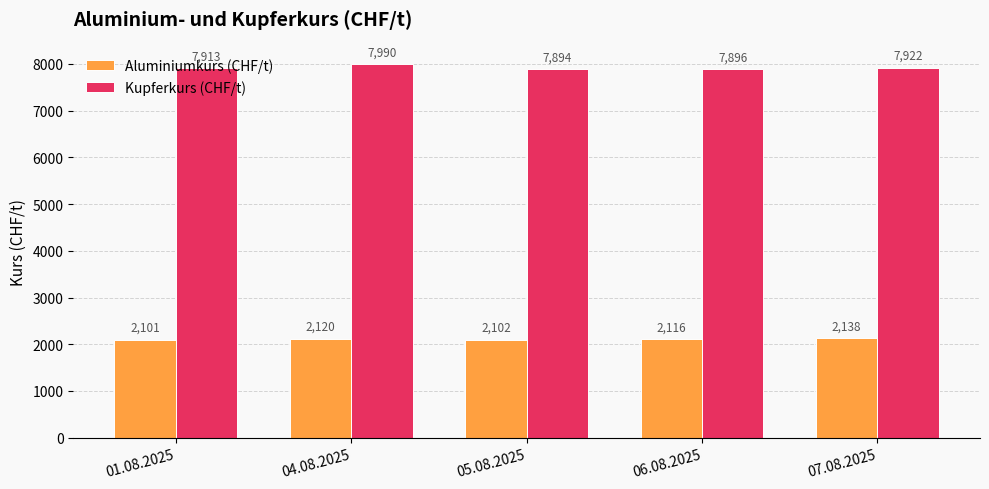

What are all the series names shown in the legend?

Aluminiumkurs (CHF/t), Kupferkurs (CHF/t)